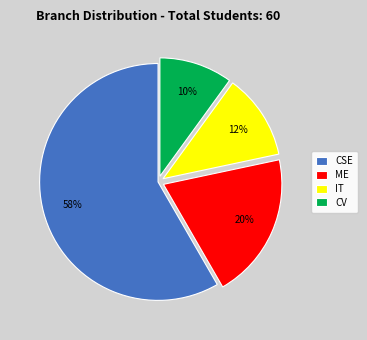

To the nearest percent, what is the combined percentage of IT and CV?

22%